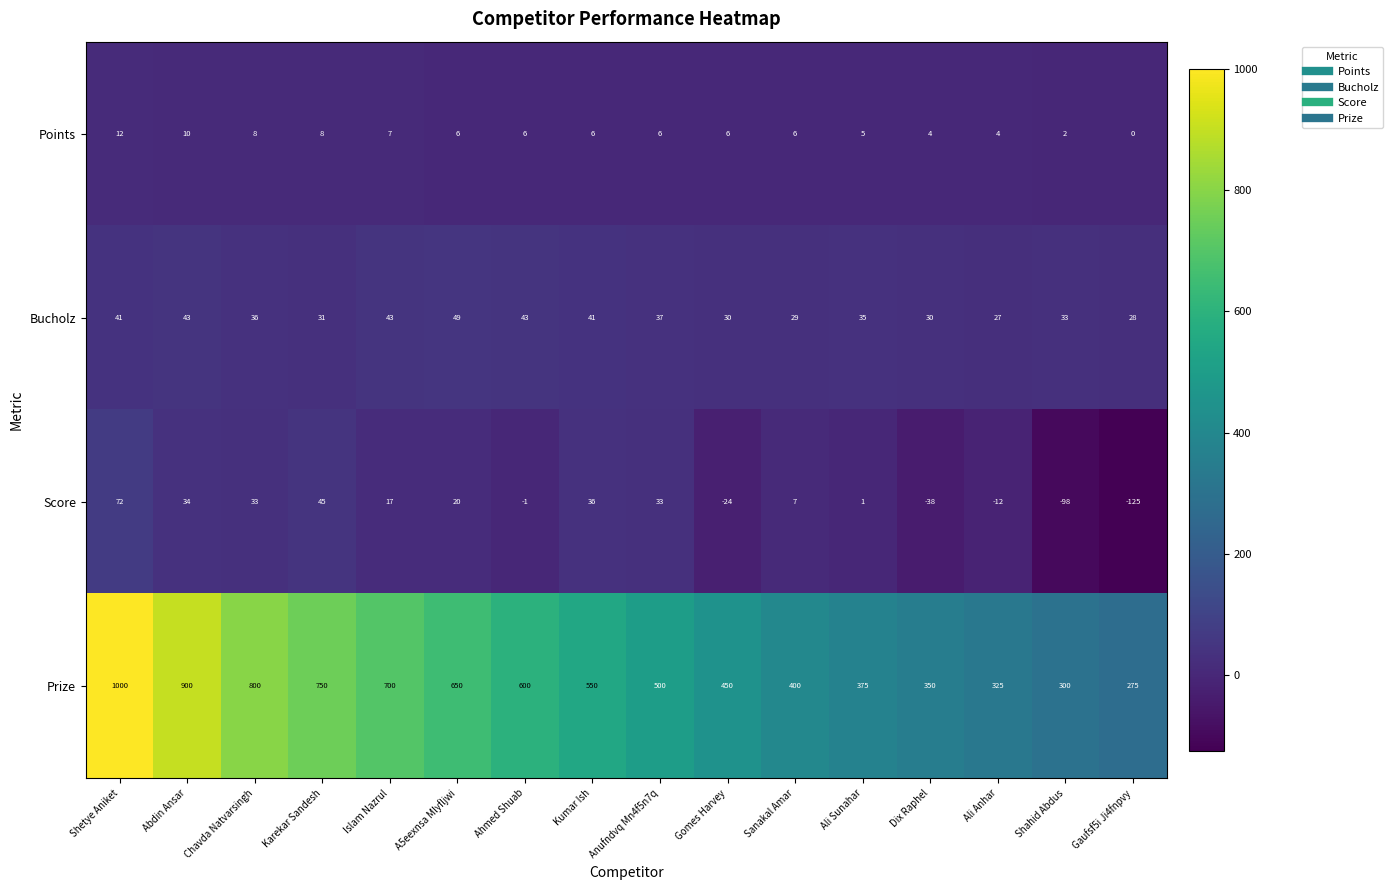

What is the sum of all Points values?

96